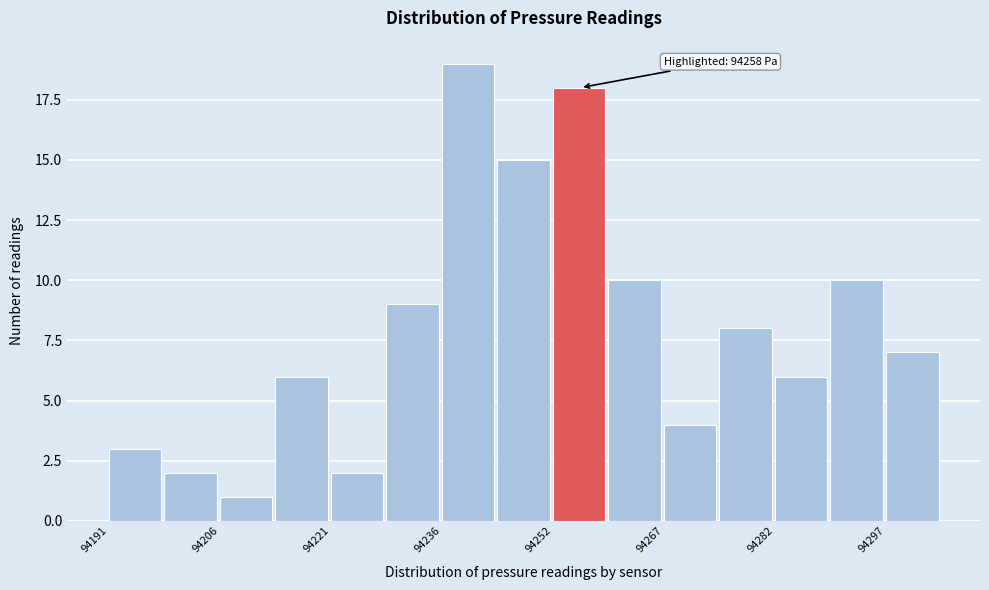

Read against the x-axis, roughly where is the centre of the tallest bar?

94240